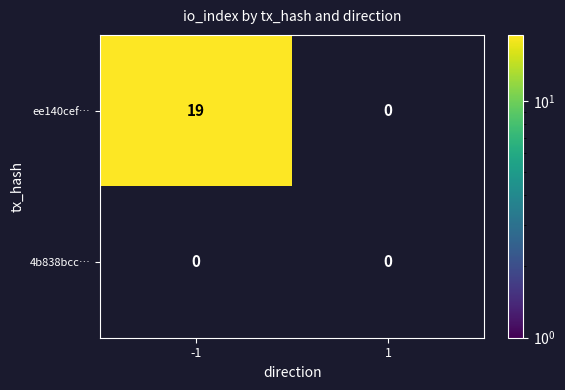

True or false: 4b838bcc… has a value of 0 at 1.

True